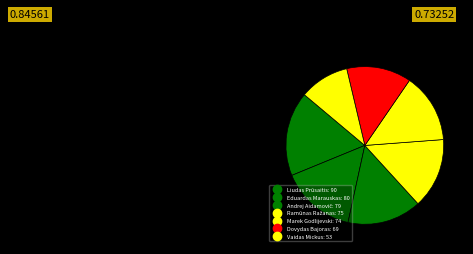

Count the number of slices in the pie.

7